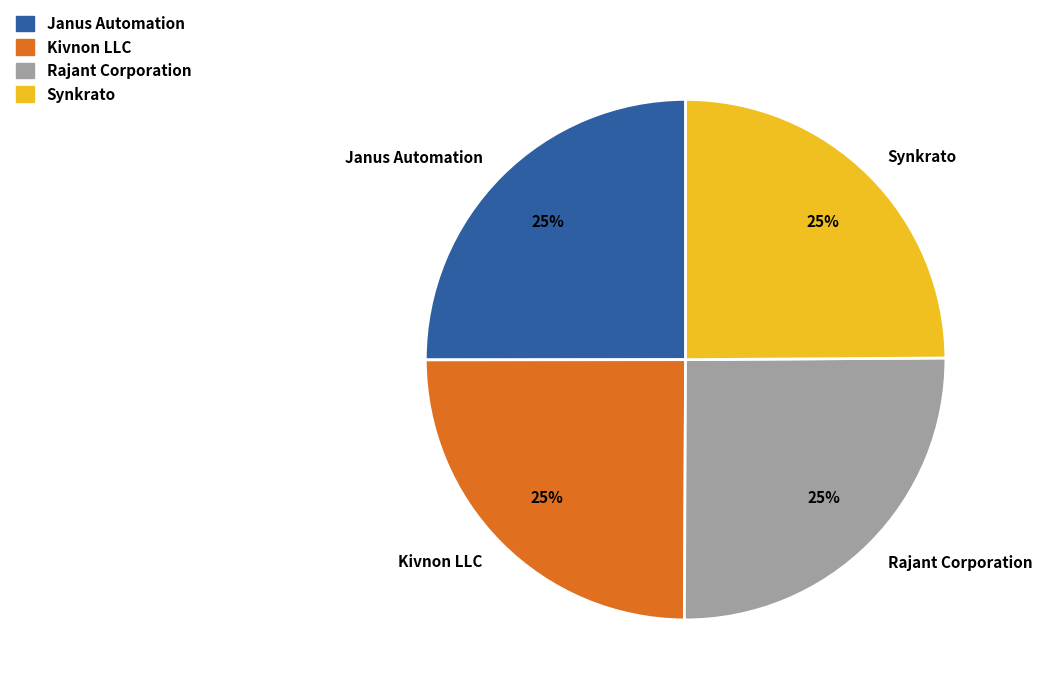

To the nearest percent, what portion does Kivnon LLC represent?

25%